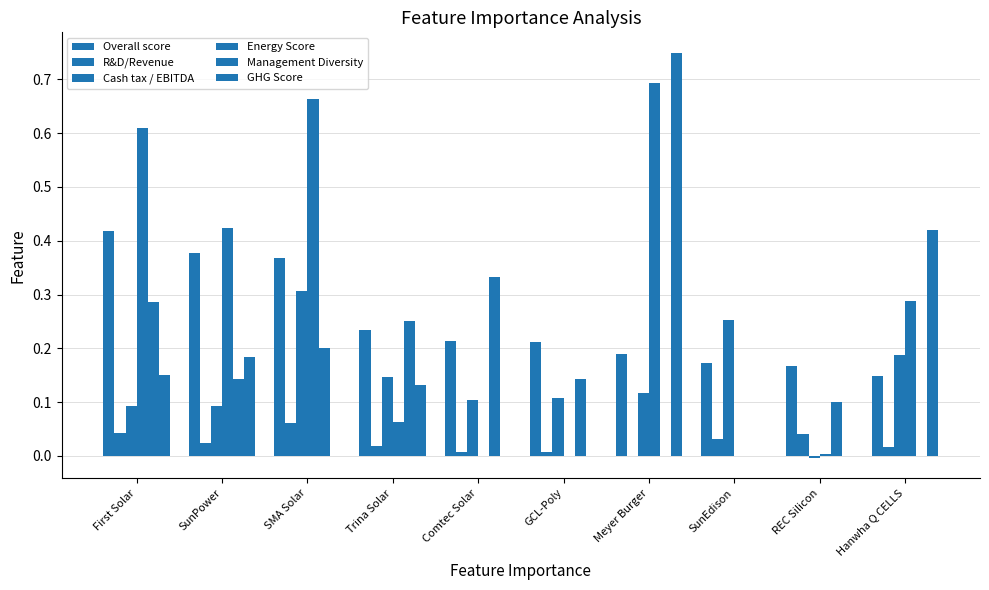

What is the label of the 9th bar from the right?

SunPower